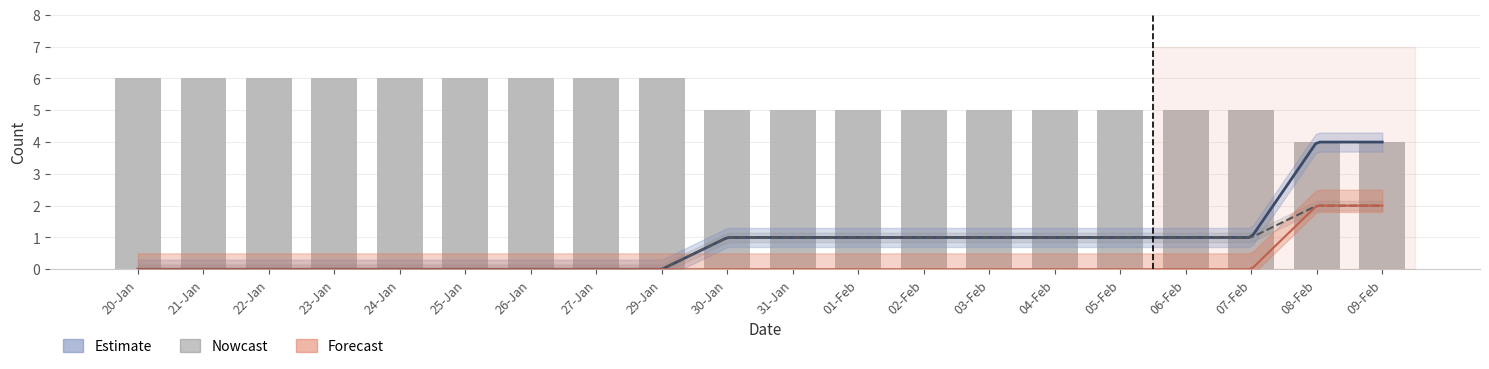

How many data points in COUNTABLE are above 1?

2